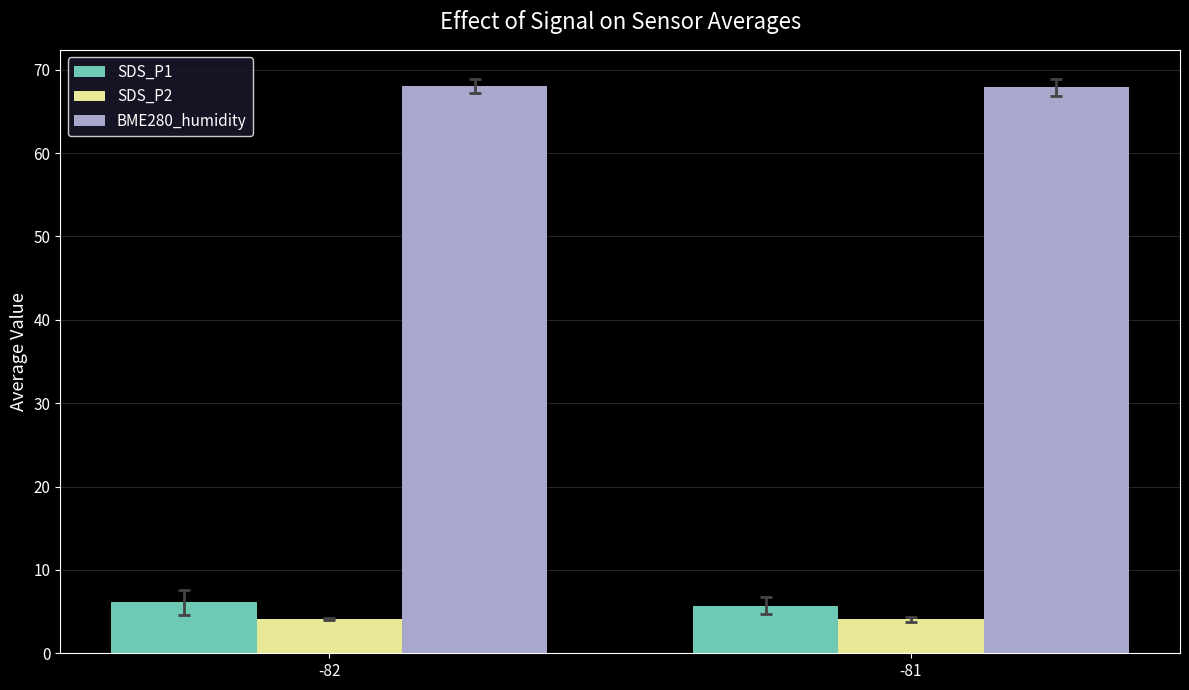

Which series has the largest total across all categories?

BME280_humidity